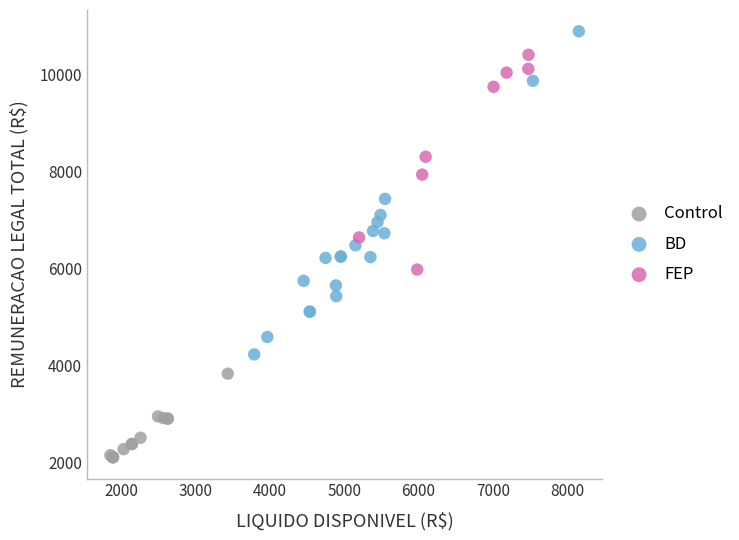

What are all the series names shown in the legend?

Control, BD, FEP